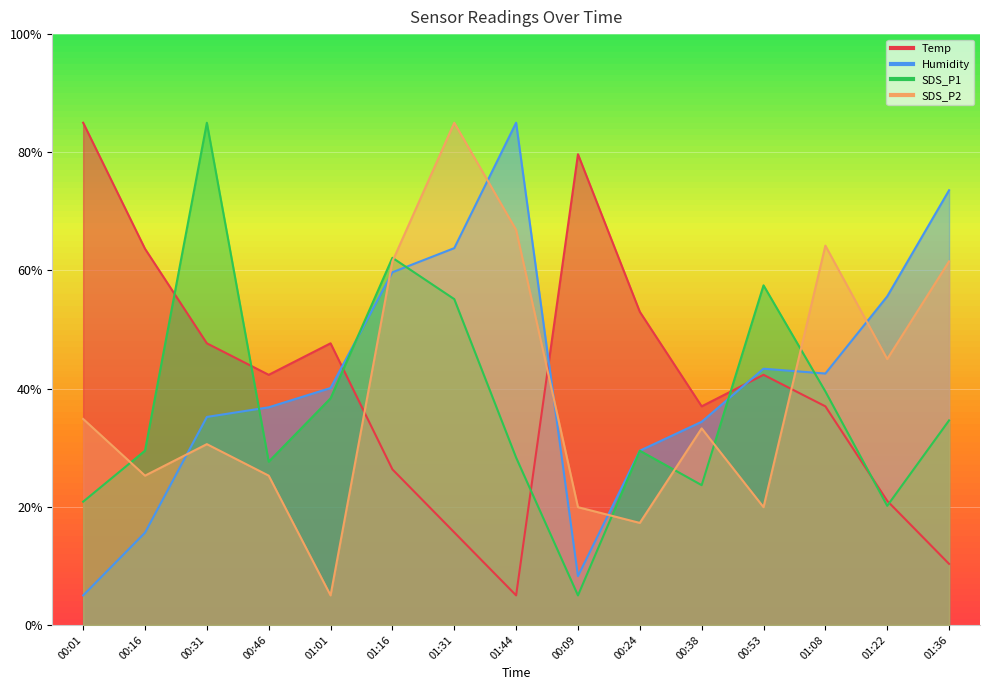

List the series in order of their overall mean, lowest first.

SDS_P1, SDS_P2, Temp, Humidity